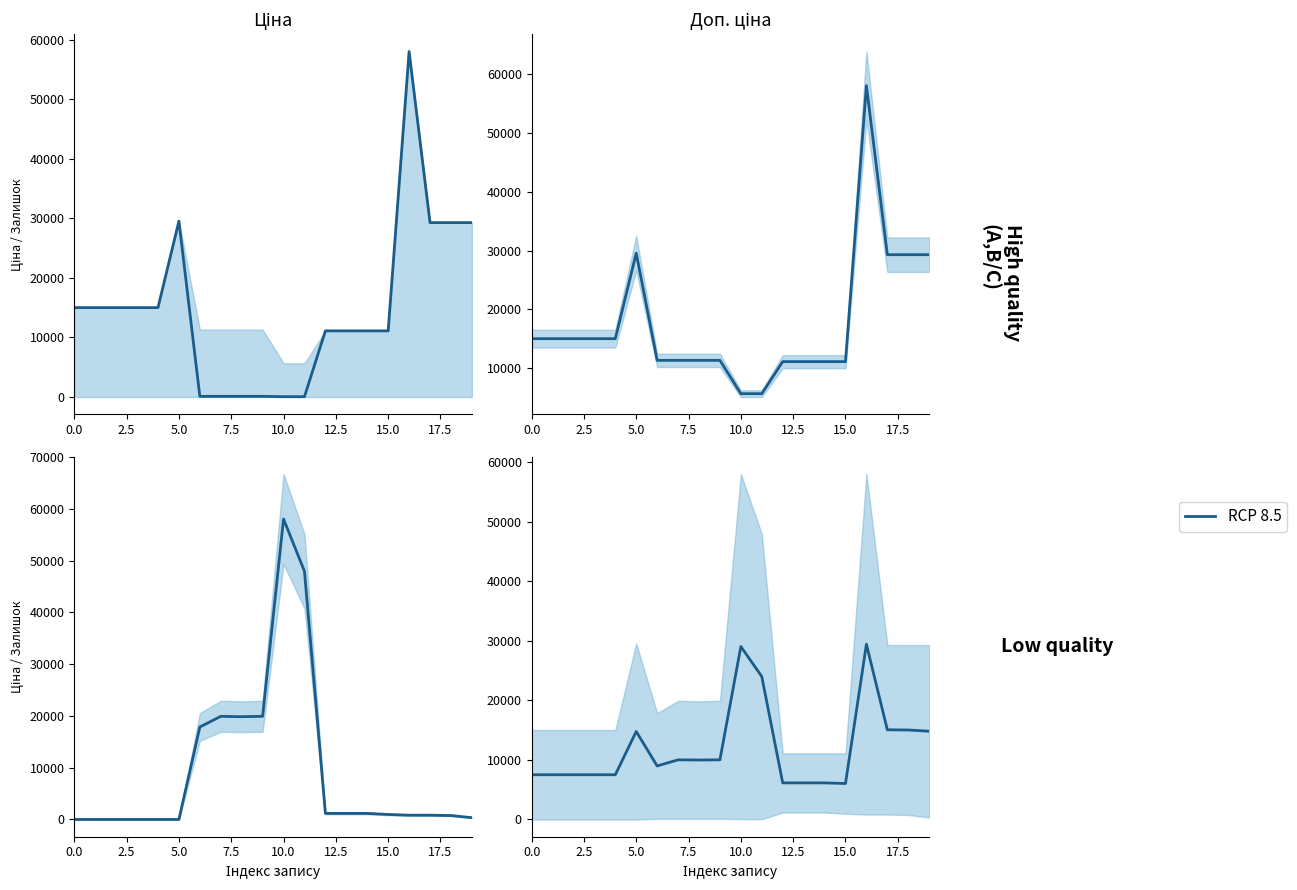

What is the sum of all values?

243160.0